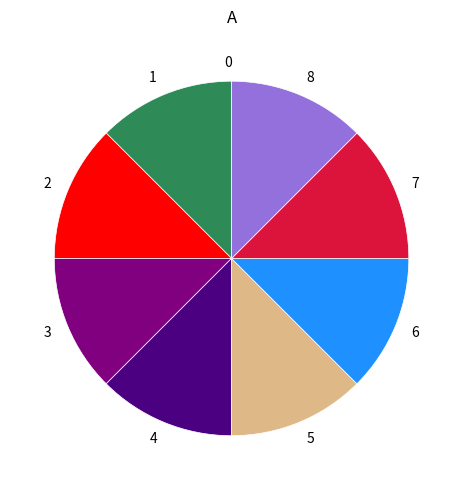

Is there a majority slice in this chart?

No